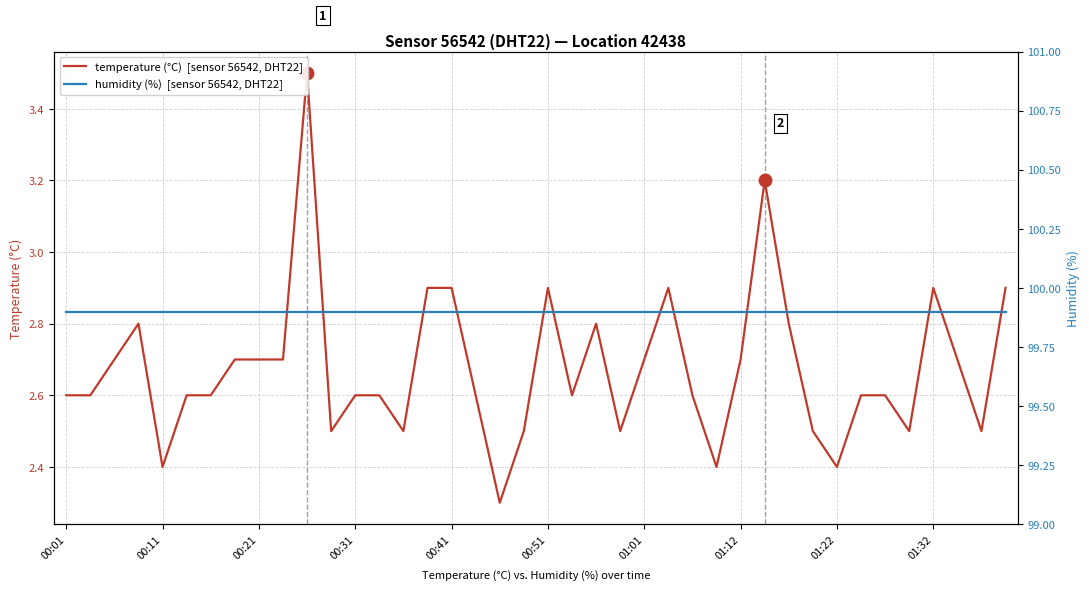

What is the average value of the temperature (°C)  [sensor 56542, DHT22] series?

2.7